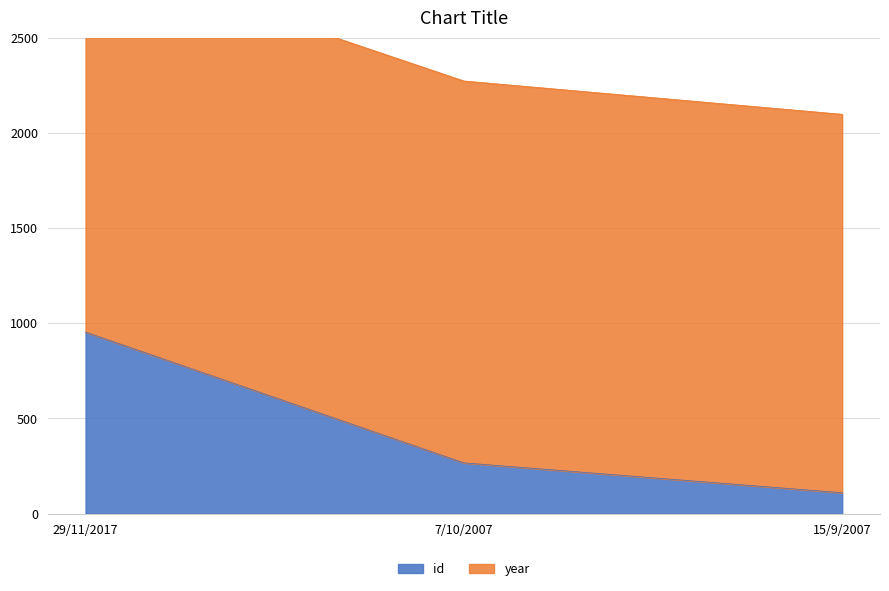

What is the label of the 2nd point from the left?

7/10/2007